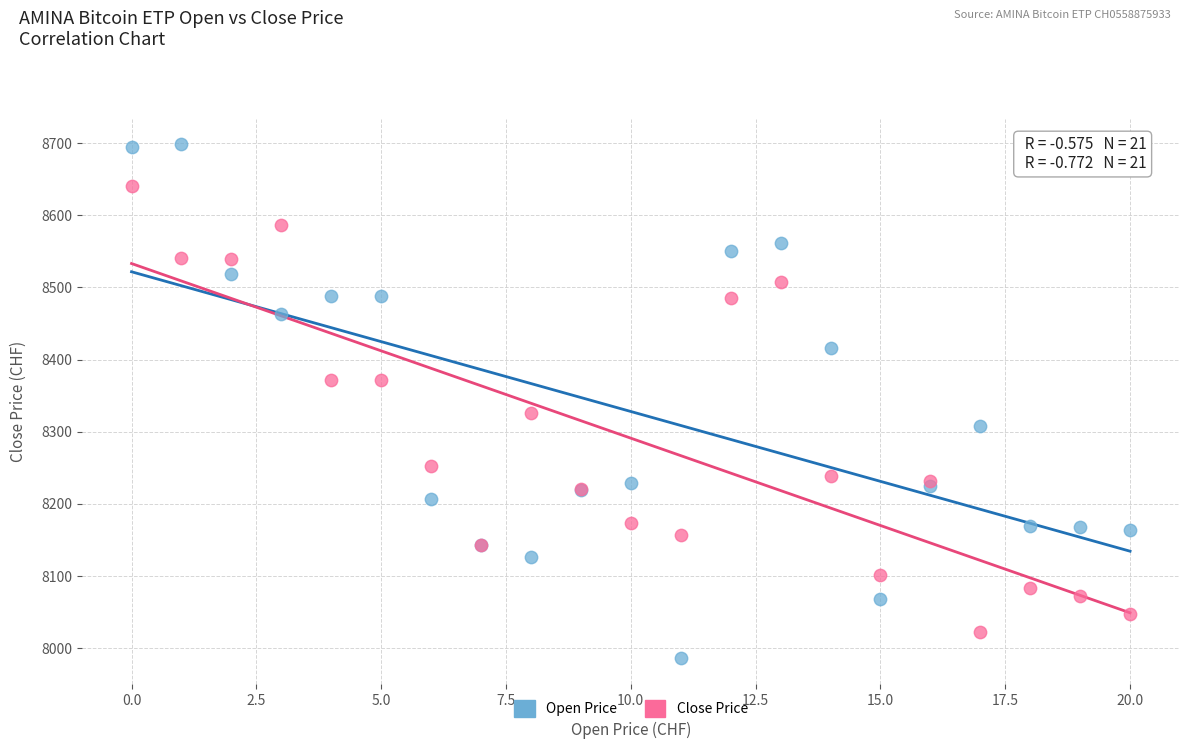

What are all the series names shown in the legend?

Open Price, Close Price